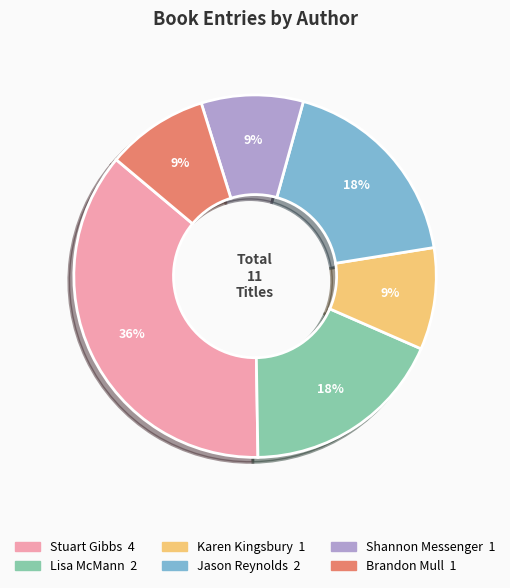

True or false: Brandon Mull accounts for 9% of the total.

True